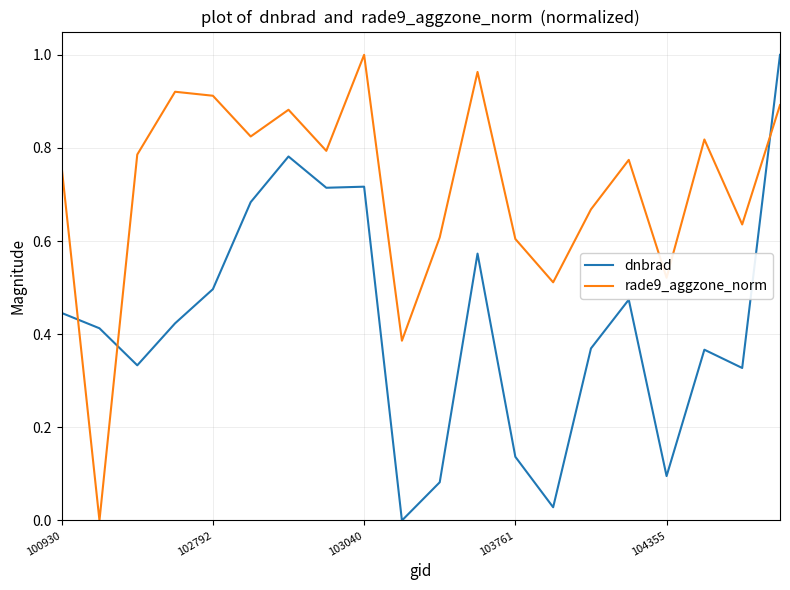

Is this an area chart (filled region under the line)?

No